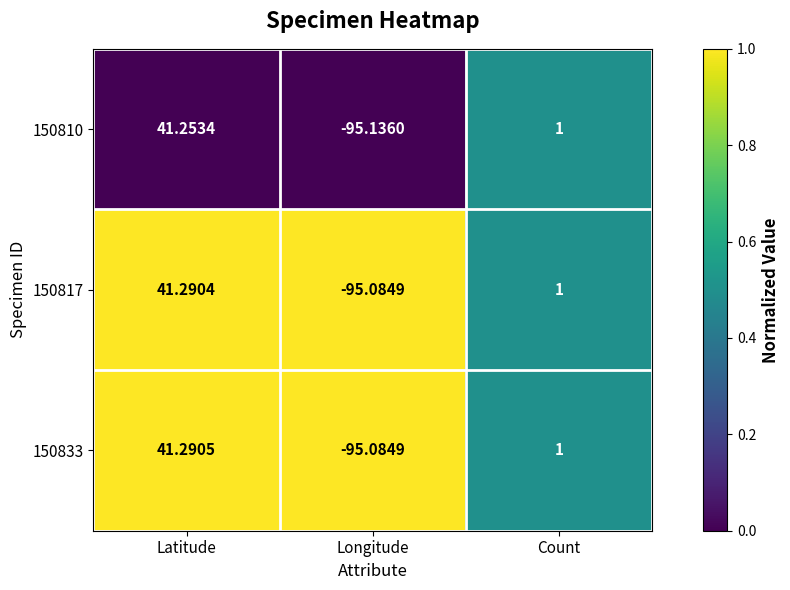

At how many categories does at least one series exceed 0?

2